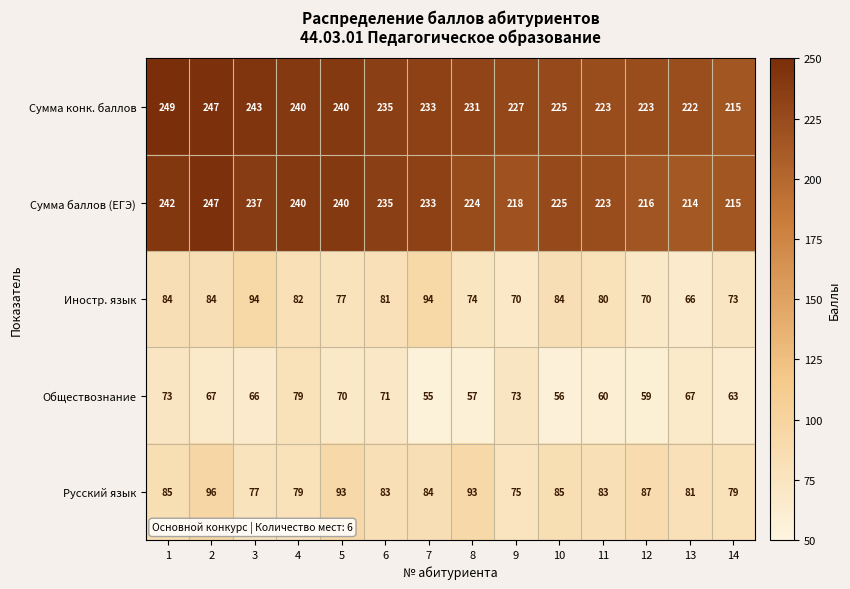

At how many categories does at least one series exceed 60?

14